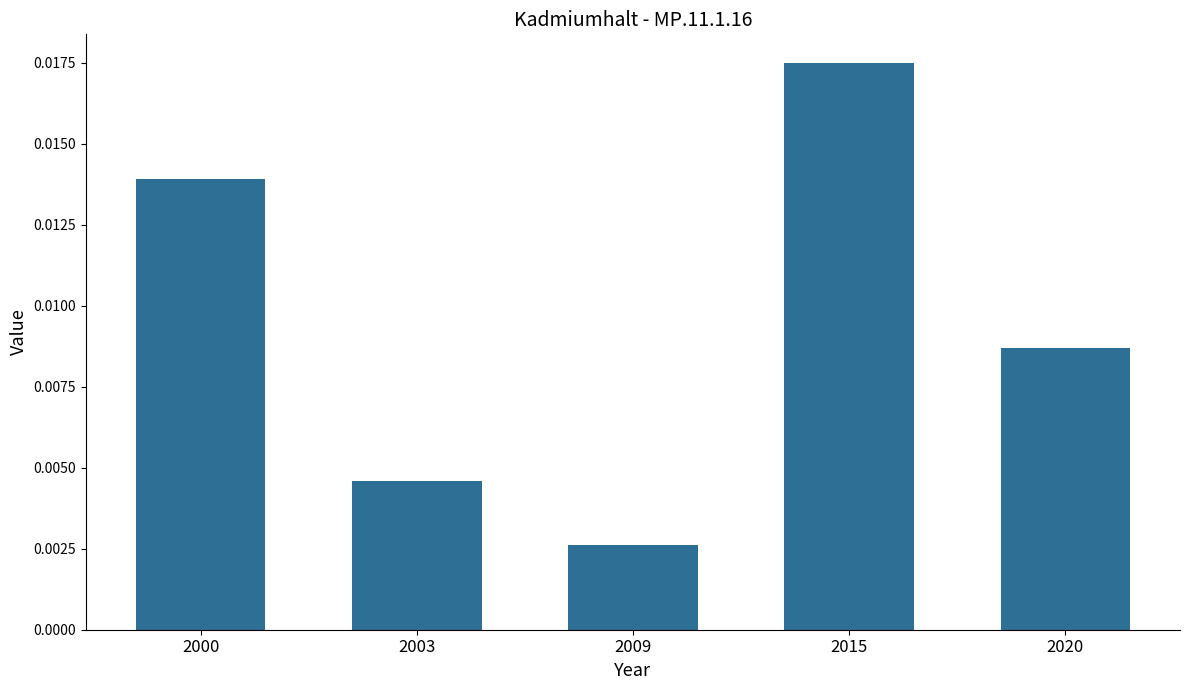

At which category does the chart reach its minimum across all series?

2009